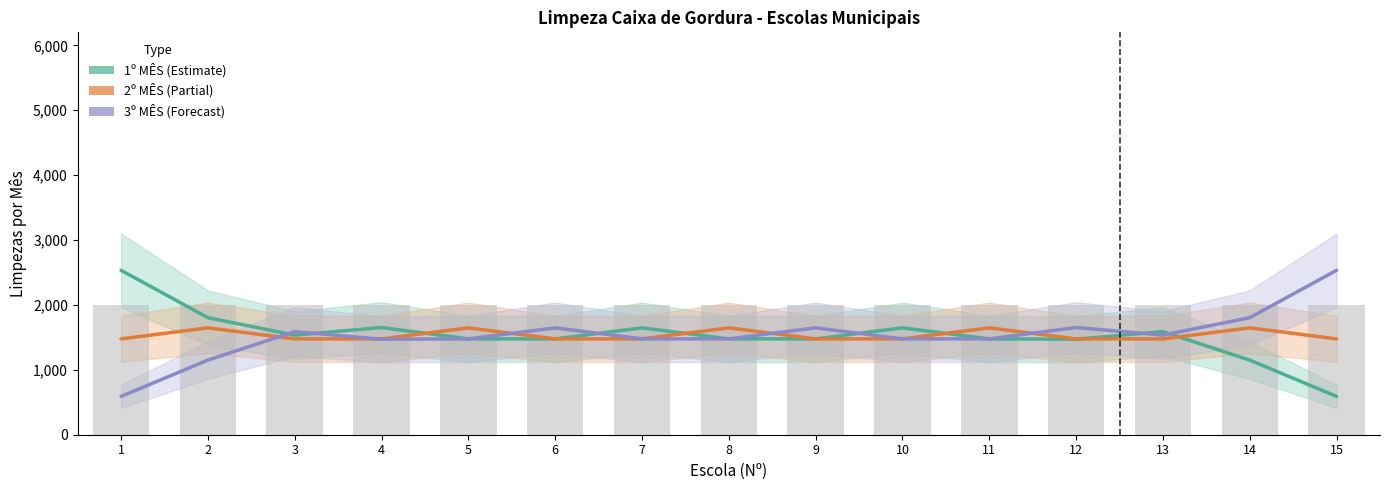

Reading right to left, transcribe all the data shown in this chart.

1º MÊS: 15=590.2	14=1150.0	13=1588.5	12=1471.5	11=1476.4	10=1646.7	9=1476.7	8=1476.7	7=1646.7	6=1476.7	5=1476.9	4=1651.8	3=1534.9	2=1803.3	1=2533.1
2º MÊS: 15=1476.7	14=1646.7	13=1476.7	12=1476.7	11=1646.7	10=1476.7	9=1476.7	8=1646.7	7=1476.7	6=1476.7	5=1646.7	4=1476.7	3=1476.7	2=1646.7	1=1476.7
3º MÊS: 15=2533.1	14=1803.3	13=1534.9	12=1651.8	11=1476.9	10=1476.7	9=1646.7	8=1476.7	7=1476.7	6=1646.7	5=1476.4	4=1471.5	3=1588.5	2=1150.0	1=590.2
Limpezas (barra): 15=2000.0	14=2000.0	13=2000.0	12=2000.0	11=2000.0	10=2000.0	9=2000.0	8=2000.0	7=2000.0	6=2000.0	5=2000.0	4=2000.0	3=2000.0	2=2000.0	1=2000.0